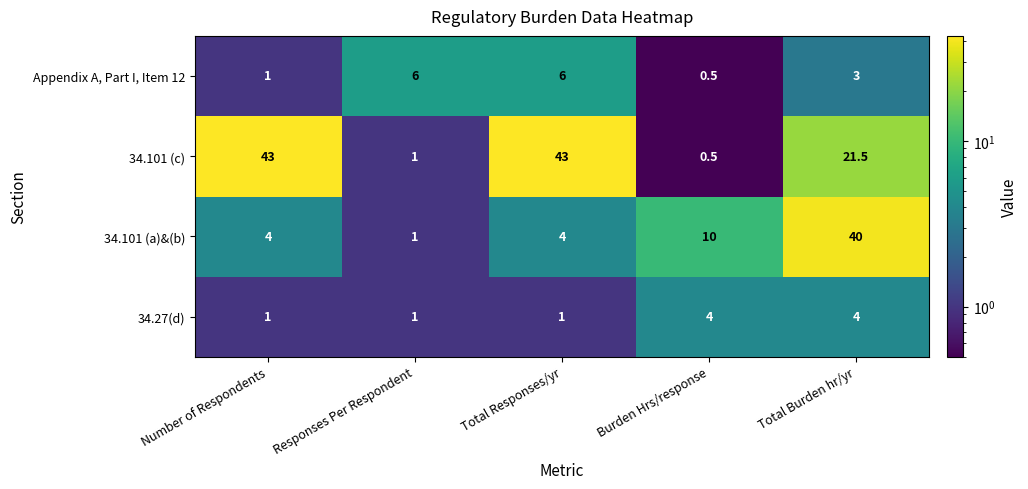

What is the sum of the 34.101 (a)&(b) values at Total Burden hr/yr and Responses Per Respondent?

41.0